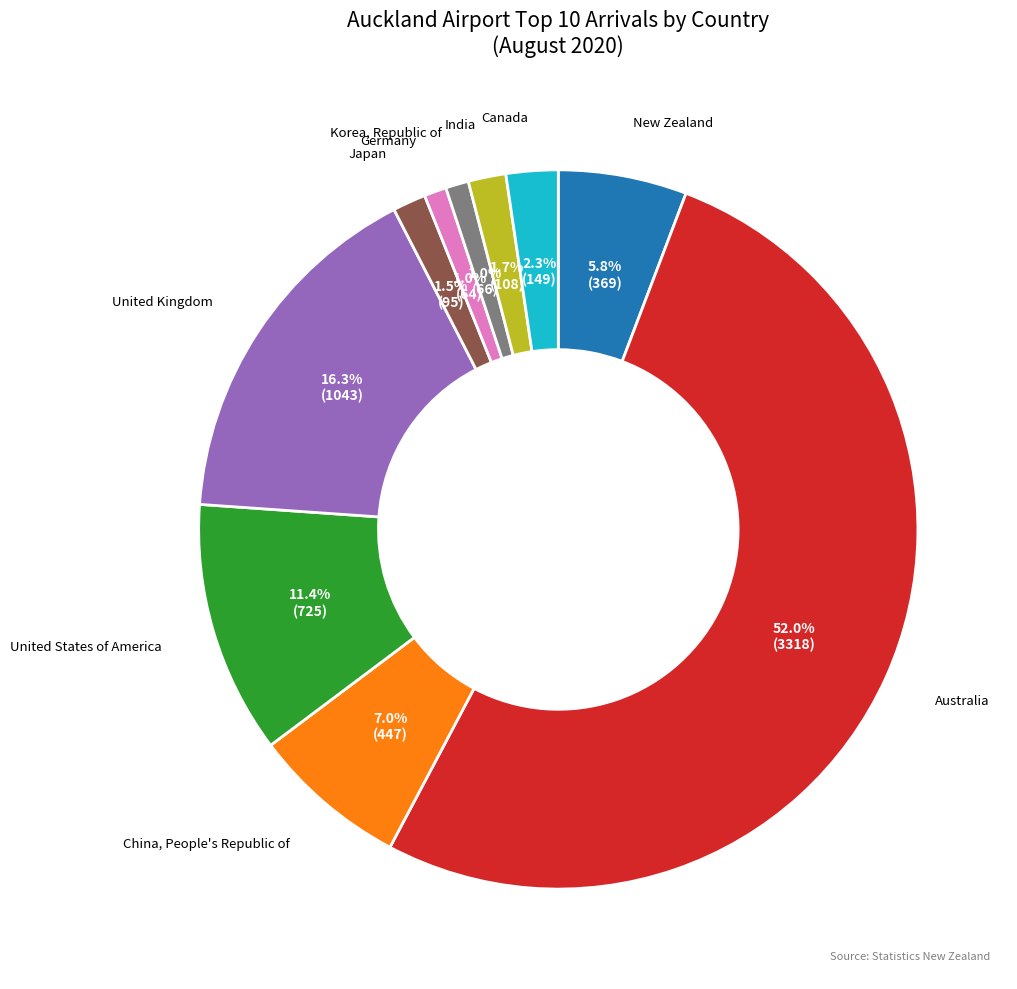

Which has a higher value, China, People's Republic of or Canada?

China, People's Republic of